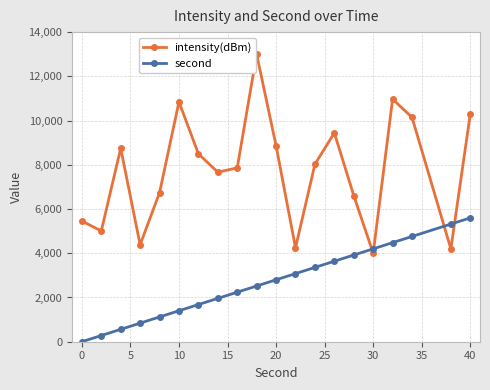

Which series has the largest range (max minus min)?

intensity(dBm)